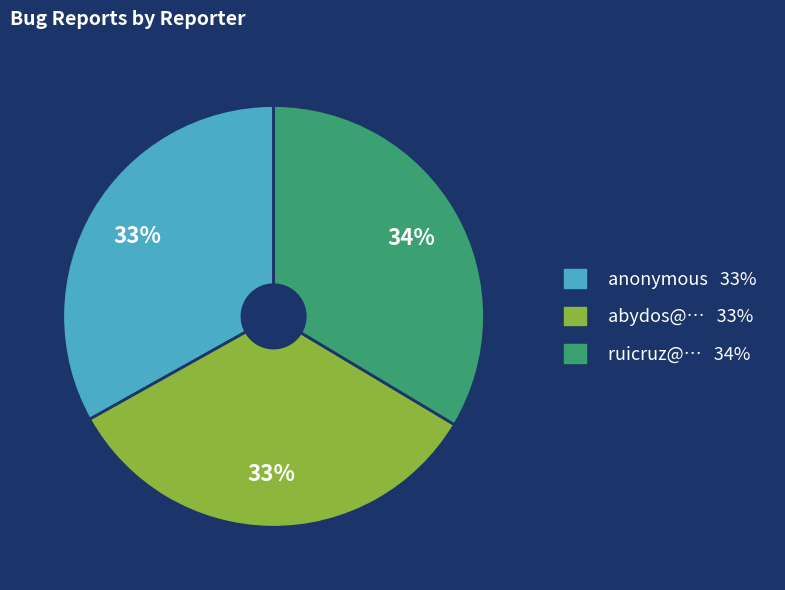

The anonymous slice represents 33% of the pie. True or false?

True